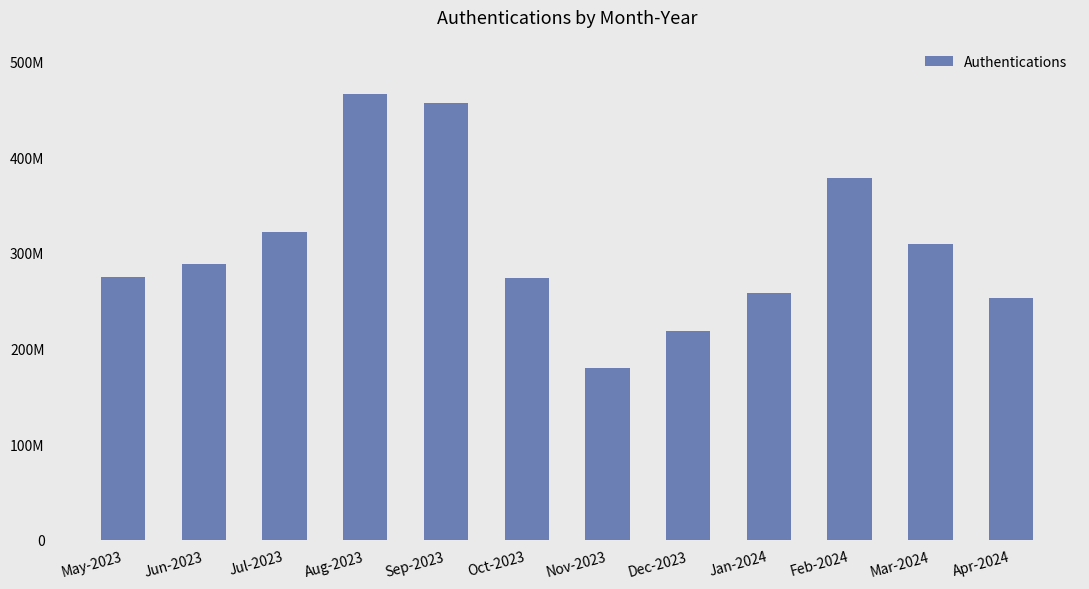

Reading right to left, list all the values displayed in this chart.

Apr-2024=252317633	Mar-2024=309573047	Feb-2024=378741672	Jan-2024=257803460	Dec-2023=217764460	Nov-2023=179944459	Oct-2023=273565447	Sep-2023=456449111	Aug-2023=466268906	Jul-2023=321561597	Jun-2023=287882346	May-2023=275221455